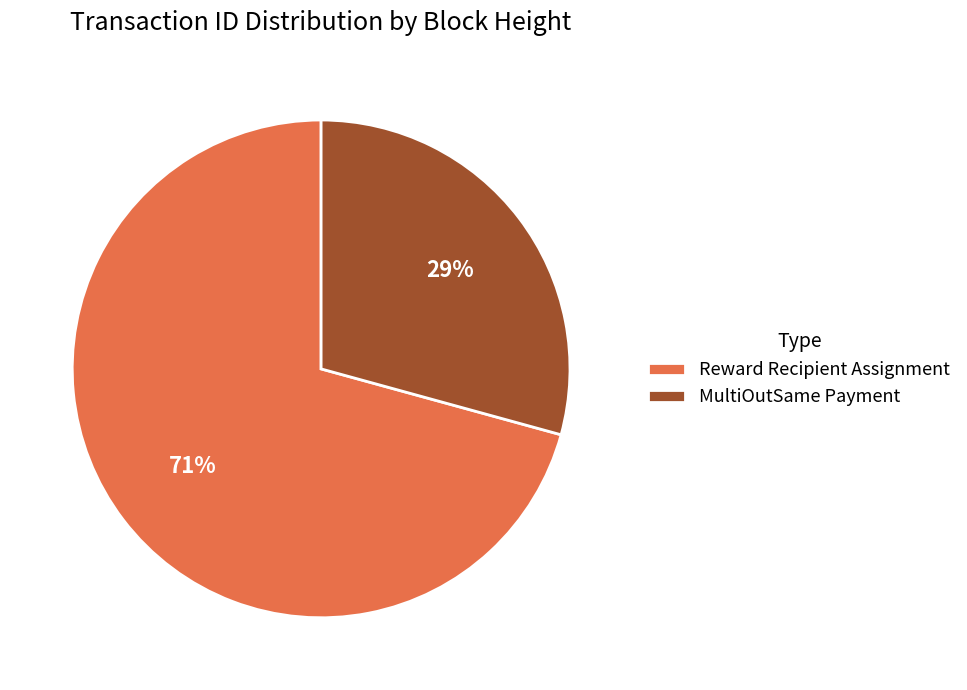

Rank the categories by value from highest to lowest.

Reward Recipient Assignment, MultiOutSame Payment